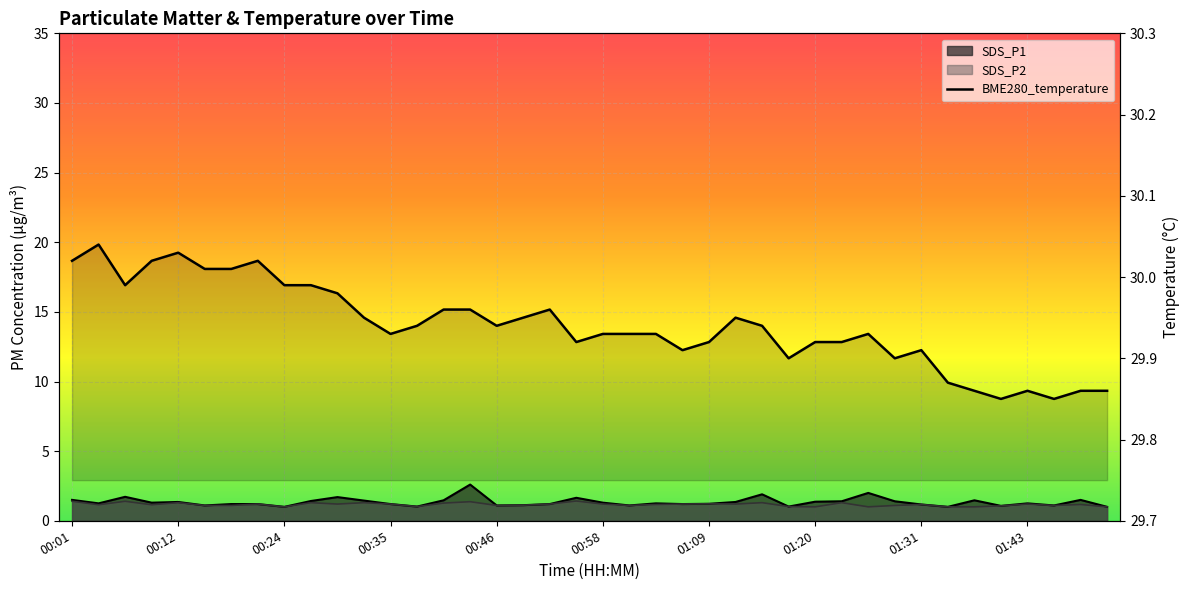

True or false: SDS_P2 has a value of 1.7 at 01:34.

False